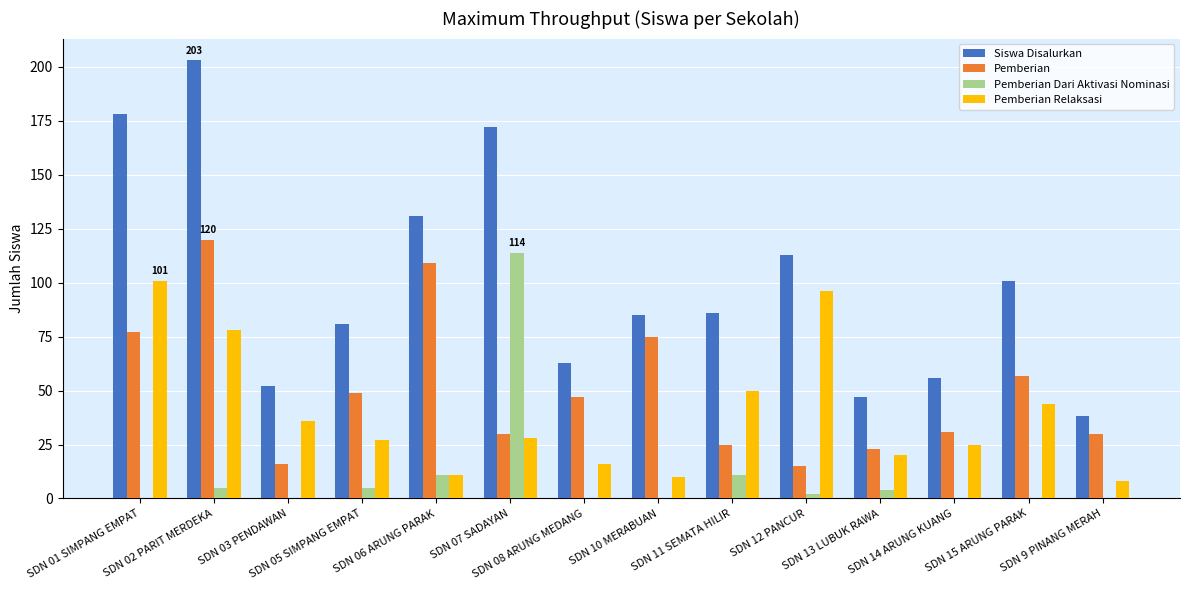

What is the maximum value for Pemberian Relaksasi?

101